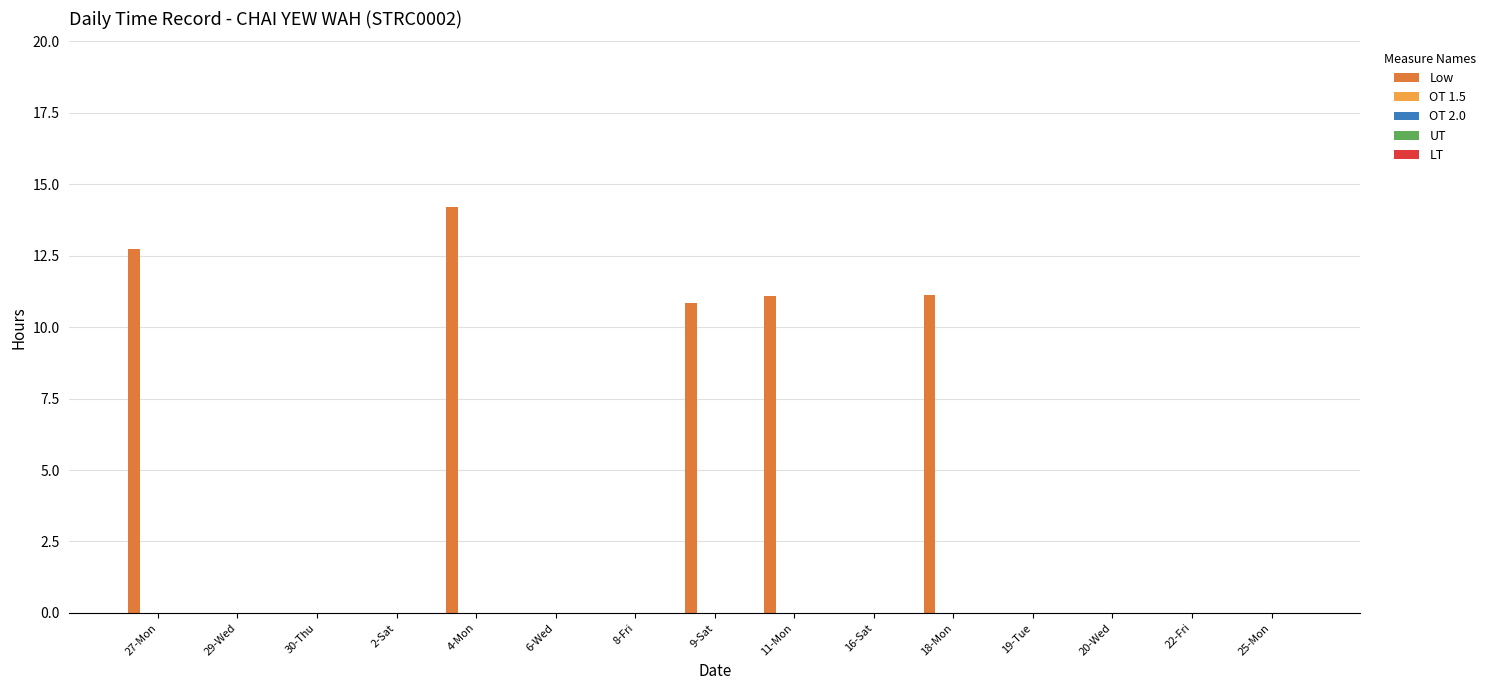

What is the greatest value displayed?

14.2